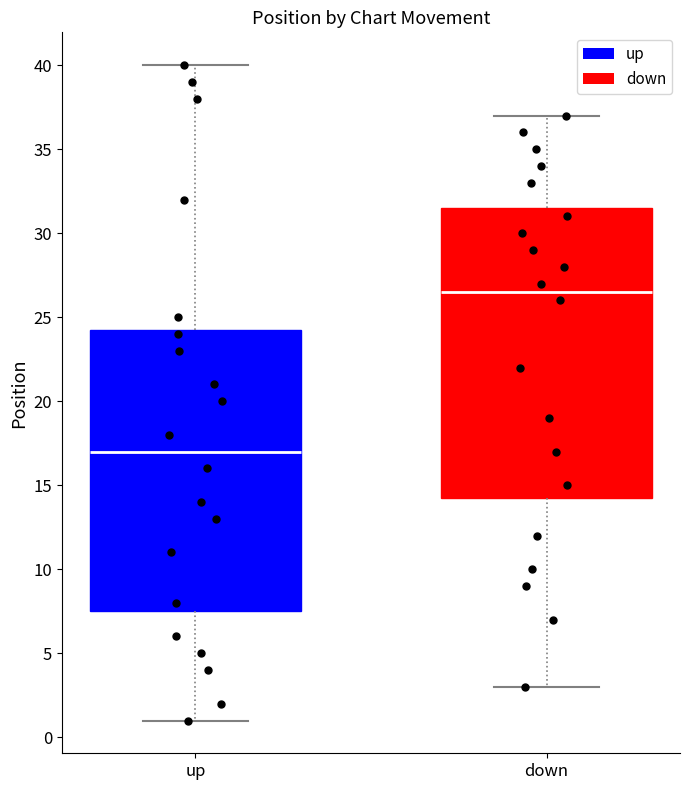

Reading left to right, transcribe this box plot: for each box, give where its median line is, the range the box spans, and where its two whiskers end, as read against the y-axis. The values are not printed on the chart, so give them approximately, as read against the axis.

up: median 17.0, box 7.5 to 24.5, whiskers 1.0 to 40.0
down: median 26.5, box 14.5 to 31.5, whiskers 3.0 to 37.0